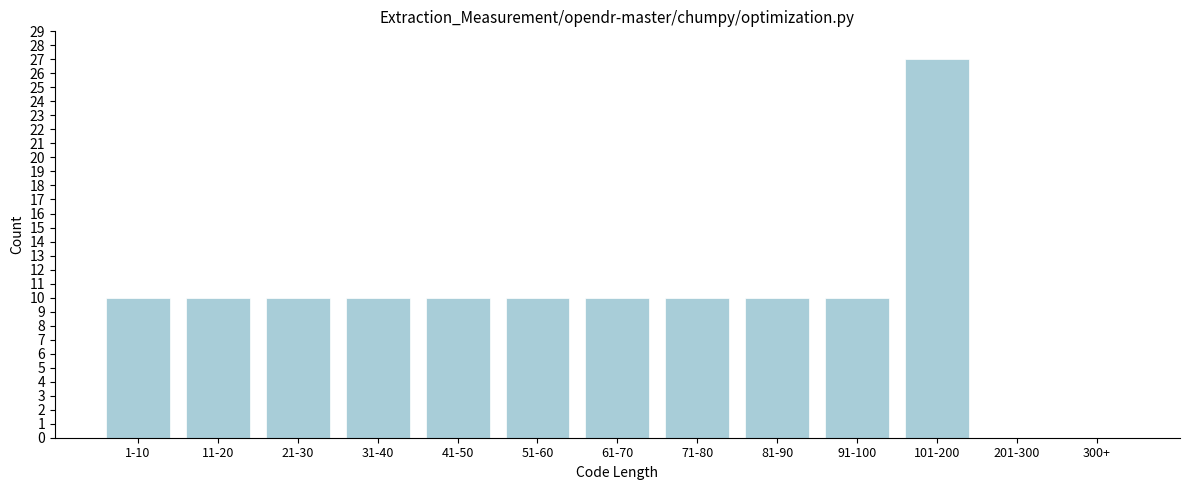

Reading right to left, extract all data points from this chart.

300+=0	201-300=0	101-200=27	91-100=10	81-90=10	71-80=10	61-70=10	51-60=10	41-50=10	31-40=10	21-30=10	11-20=10	1-10=10